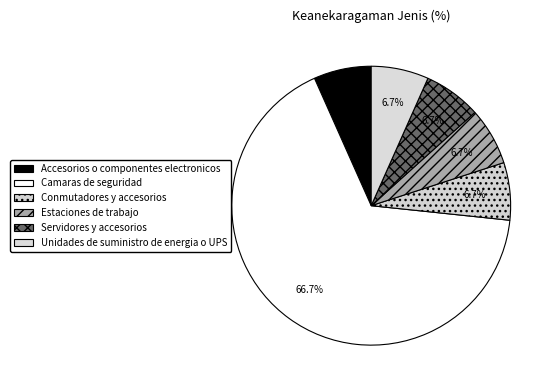

How many slices are in this pie chart?

6